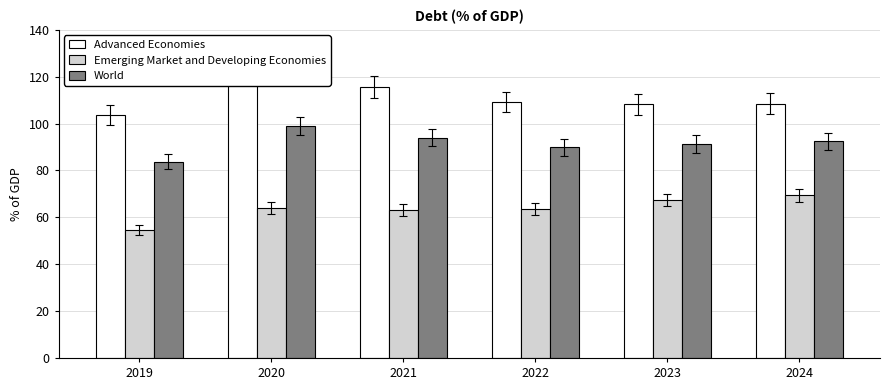

Reading left to right, extract all data points from this chart.

Advanced Economies: 103.6	122.0	115.5	109.3	108.2	108.5
Emerging Market and Developing Economies: 54.5	64.1	63.2	63.4	67.4	69.5
World: 83.8	98.9	94.0	89.9	91.3	92.3